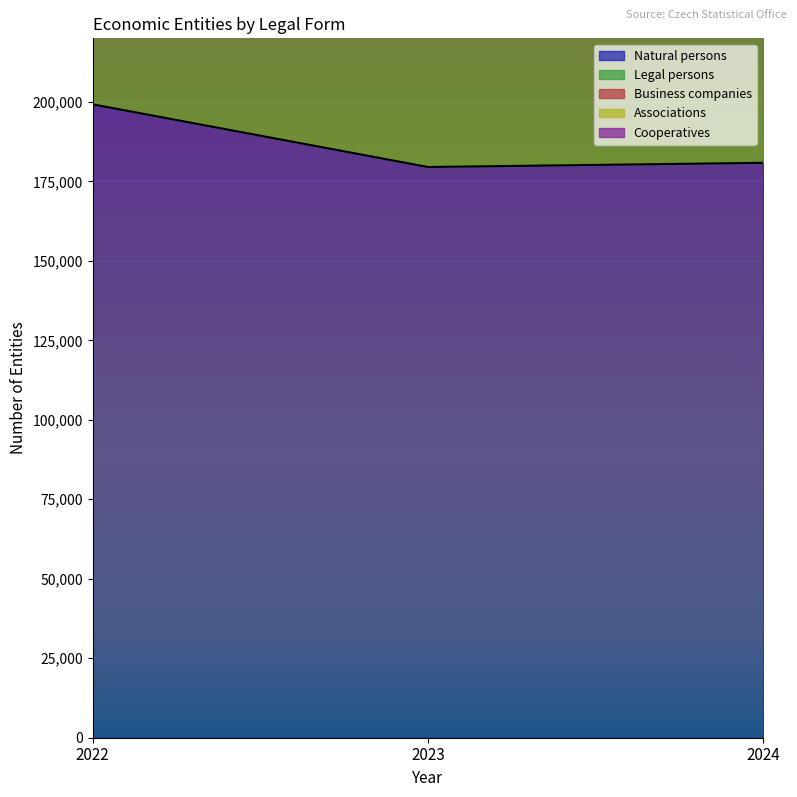

What is the value of the Natural persons point at the 1st from the left?

199237